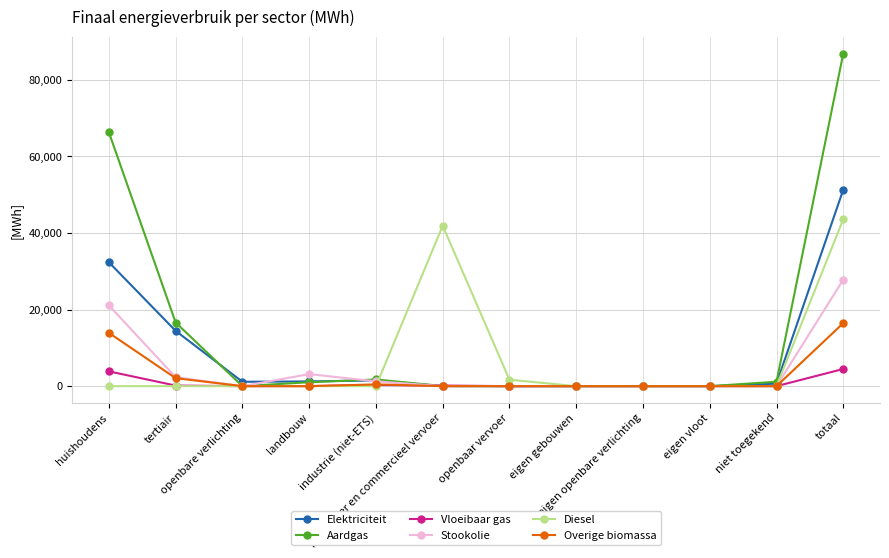

How many series are shown in this chart?

6